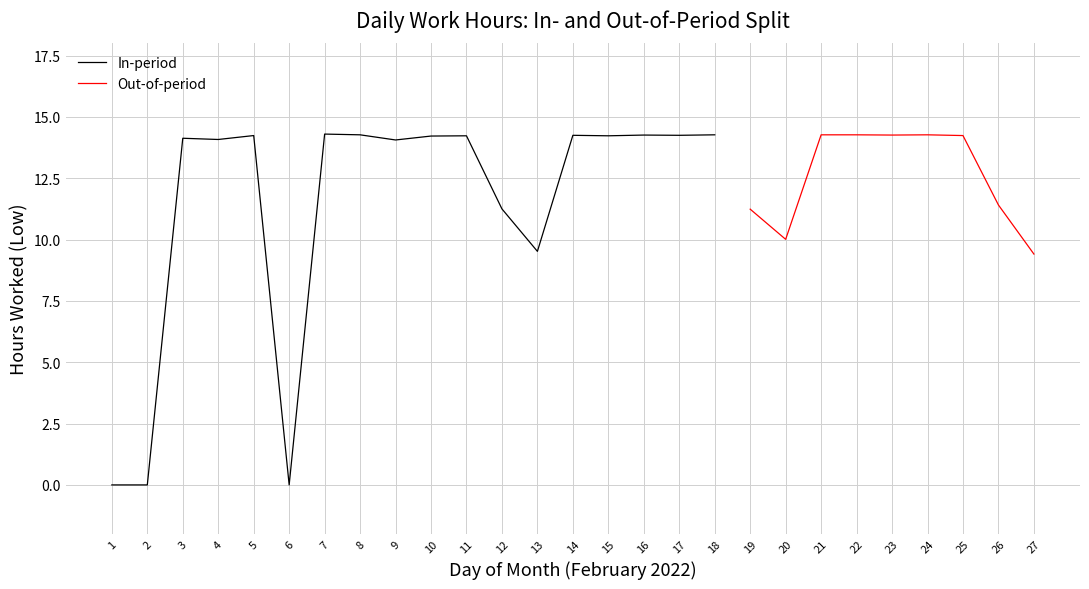

What is the change in value from 24 to 26?

-2.9